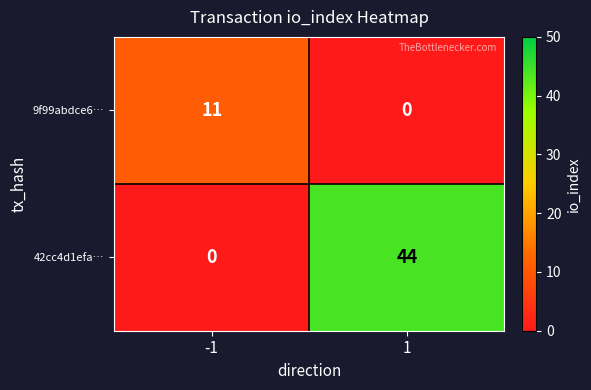

What is the difference between the maximum and minimum values in the 9f99abdce6… series?

11